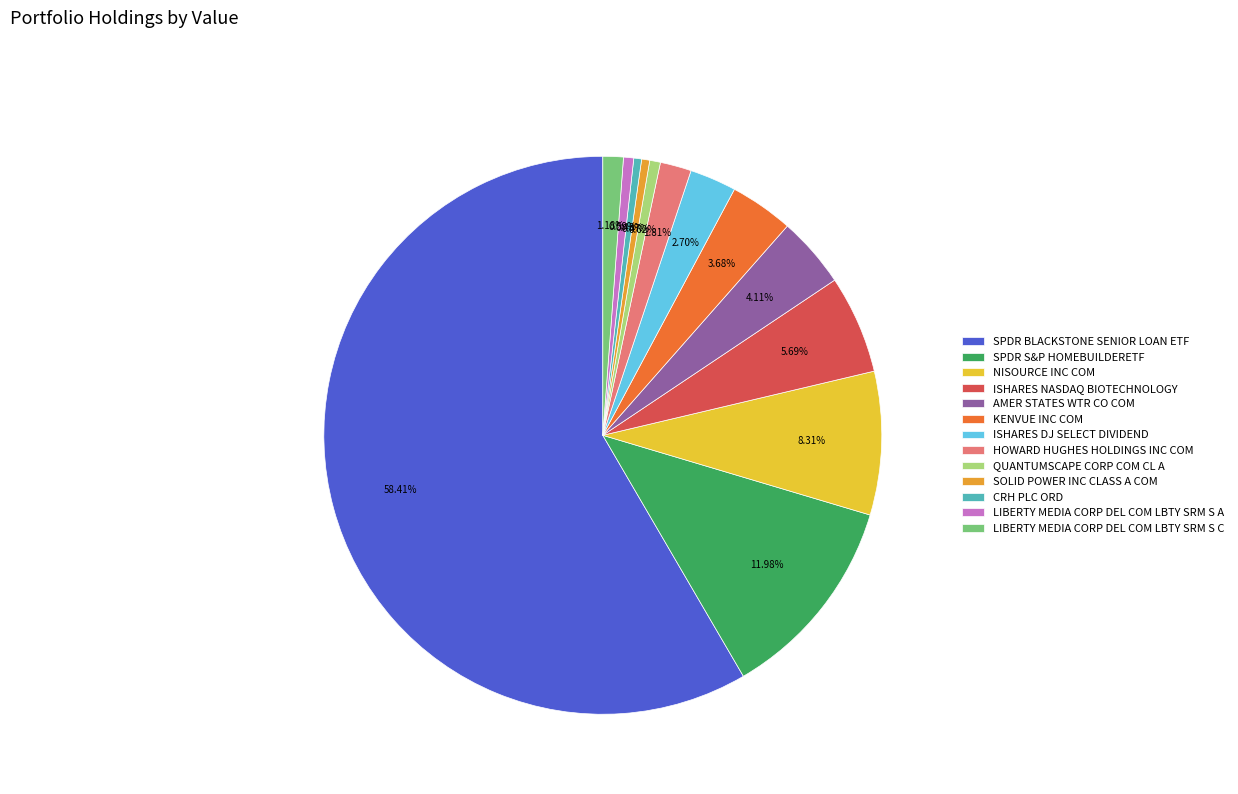

Combined, do NISOURCE INC COM and LIBERTY MEDIA CORP DEL COM LBTY SRM S C account for over 50%?

No